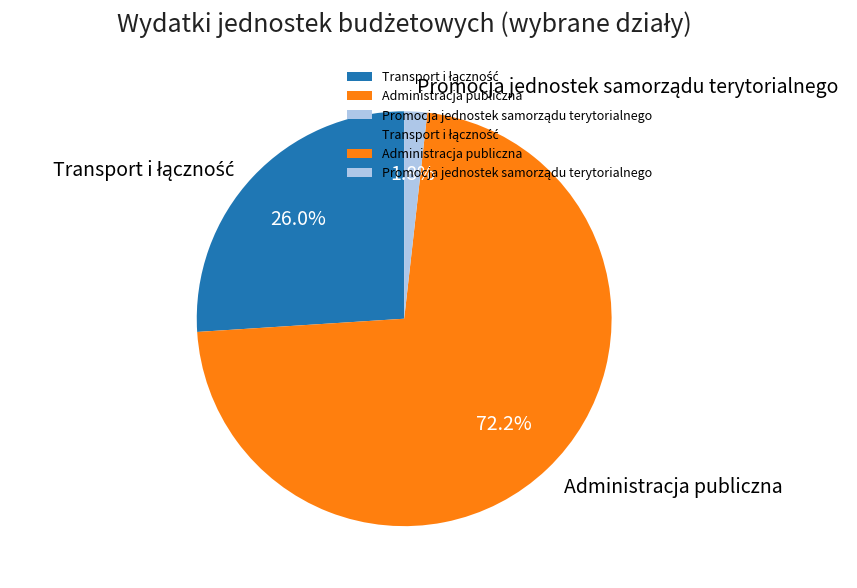

True or false: Administracja publiczna accounts for 72% of the total.

True